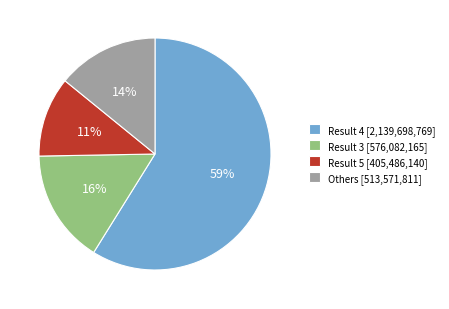

To the nearest percent, what percentage of the pie is Result 5 [405,486,140]?

11%